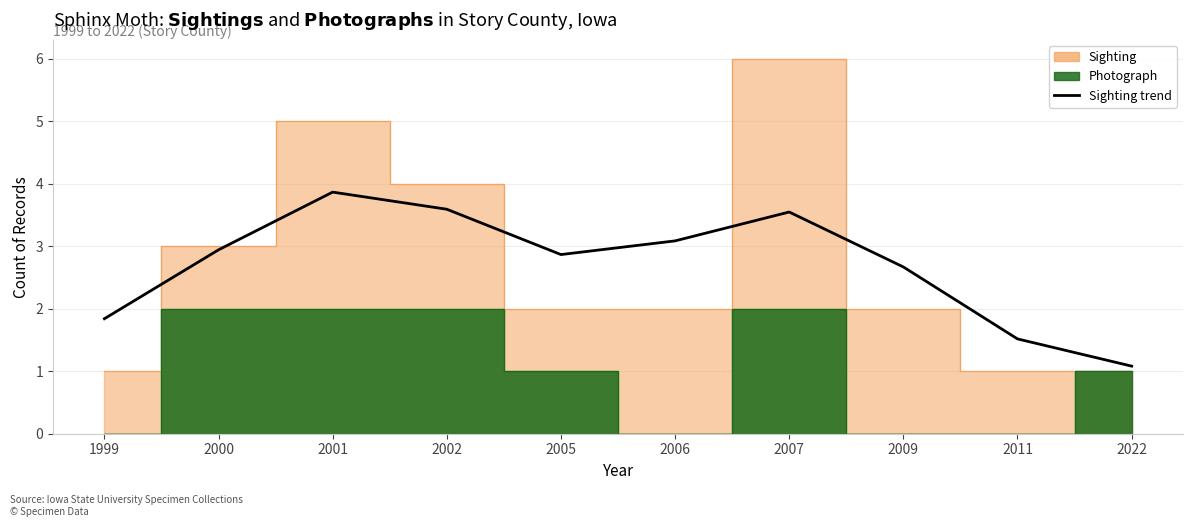

Reading left to right, extract all data points from this chart.

1.8	2.9	3.9	3.6	2.9	3.1	3.5	2.7	1.5	1.1